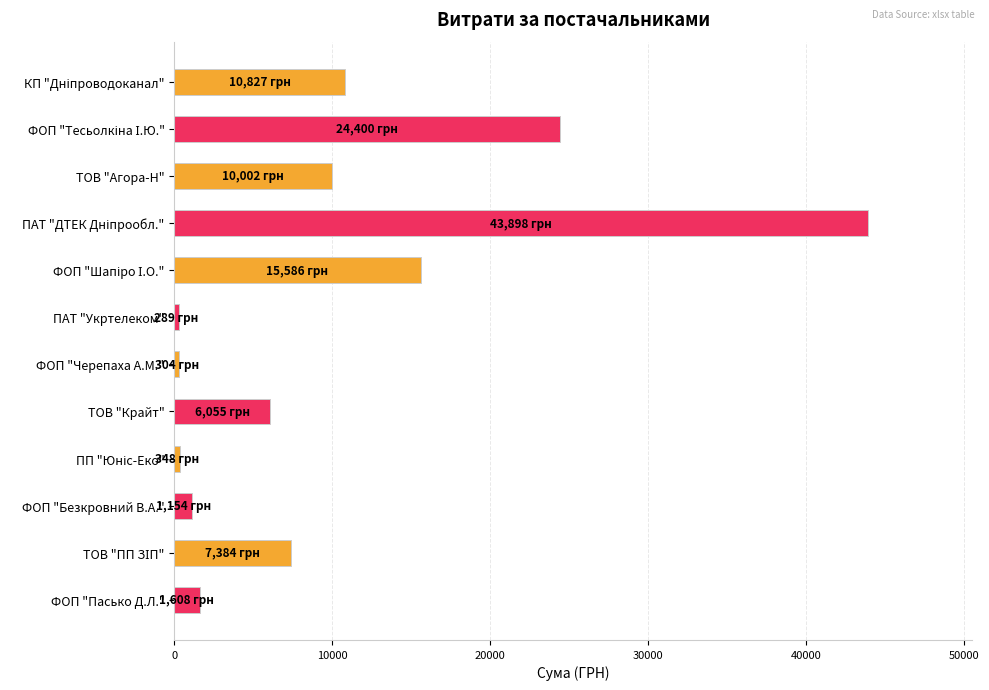

What is the label of the 5th bar from the bottom?

ТОВ "Крайт"